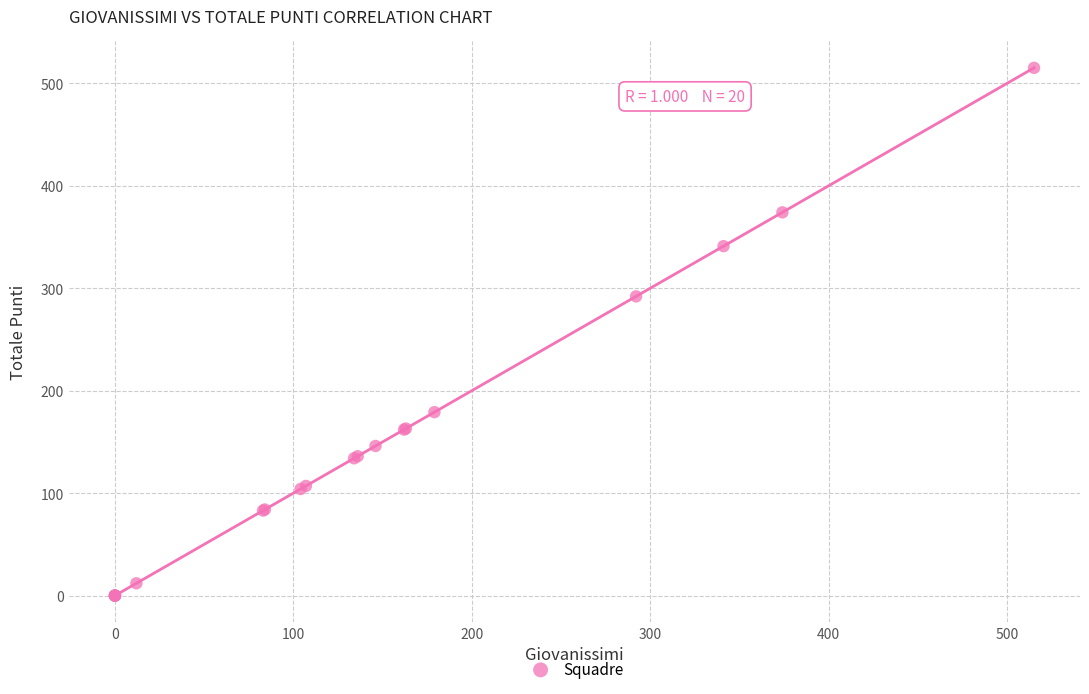

What Y value in the scatter plot is closest to 257?

292